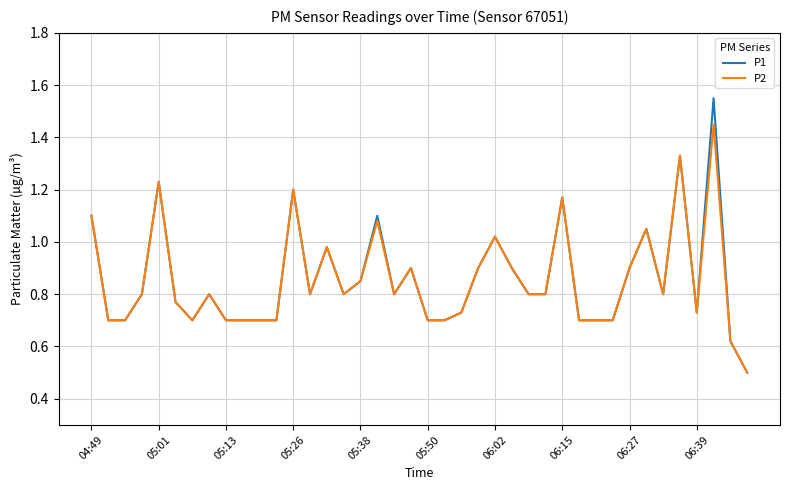

At how many categories does at least one series exceed 1?

9